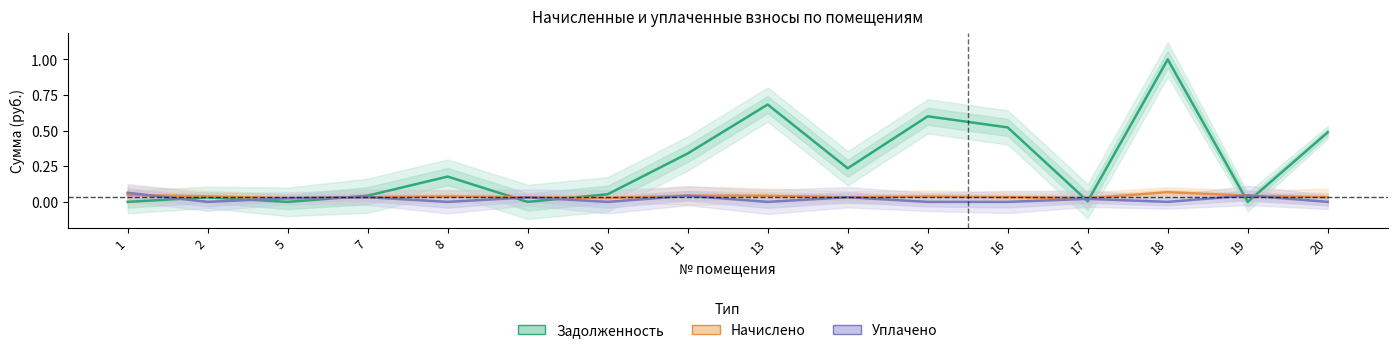

What is the highest value of the Начислено series?

0.1